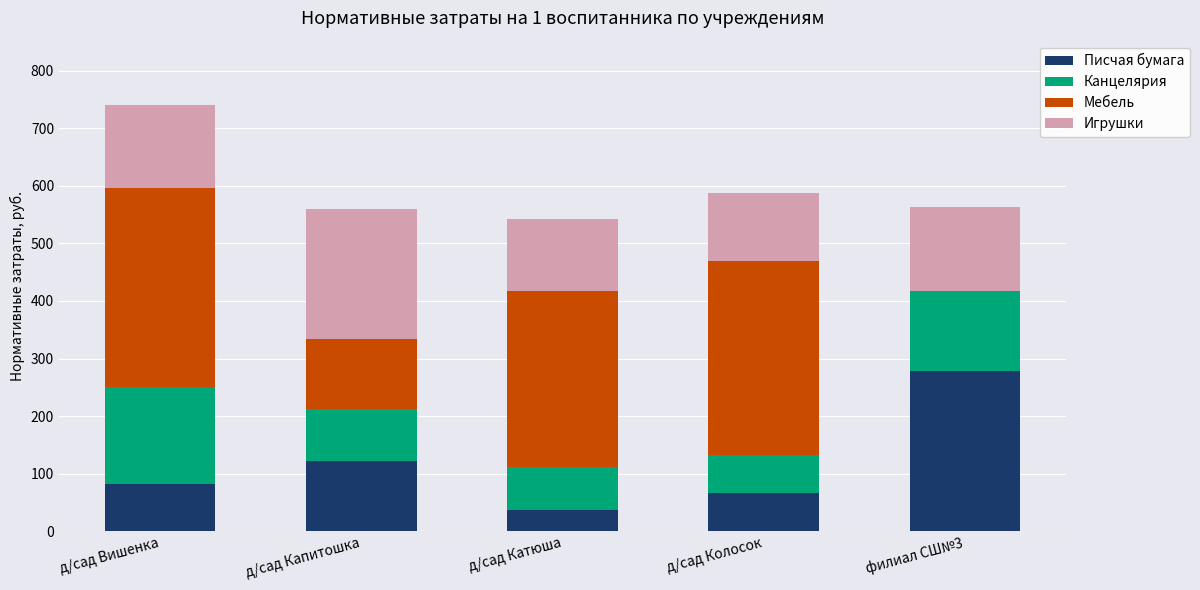

At which label does Писчая бумага reach its peak?

филиал СШ№3